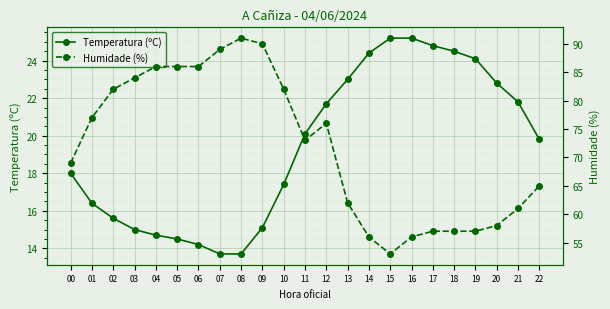

Reading left to right, extract all data points from this chart.

Temperatura (ºC): 00=18.0	01=16.4	02=15.6	03=15.0	04=14.7	05=14.5	06=14.2	07=13.7	08=13.7	09=15.1	10=17.4	11=20.1	12=21.7	13=23.0	14=24.4	15=25.2	16=25.2	17=24.8	18=24.5	19=24.1	20=22.8	21=21.8	22=19.8
Humidade (%): 00=69.0	01=77.0	02=82.0	03=84.0	04=86.0	05=86.0	06=86.0	07=89.0	08=91.0	09=90.0	10=82.0	11=73.0	12=76.0	13=62.0	14=56.0	15=53.0	16=56.0	17=57.0	18=57.0	19=57.0	20=58.0	21=61.0	22=65.0